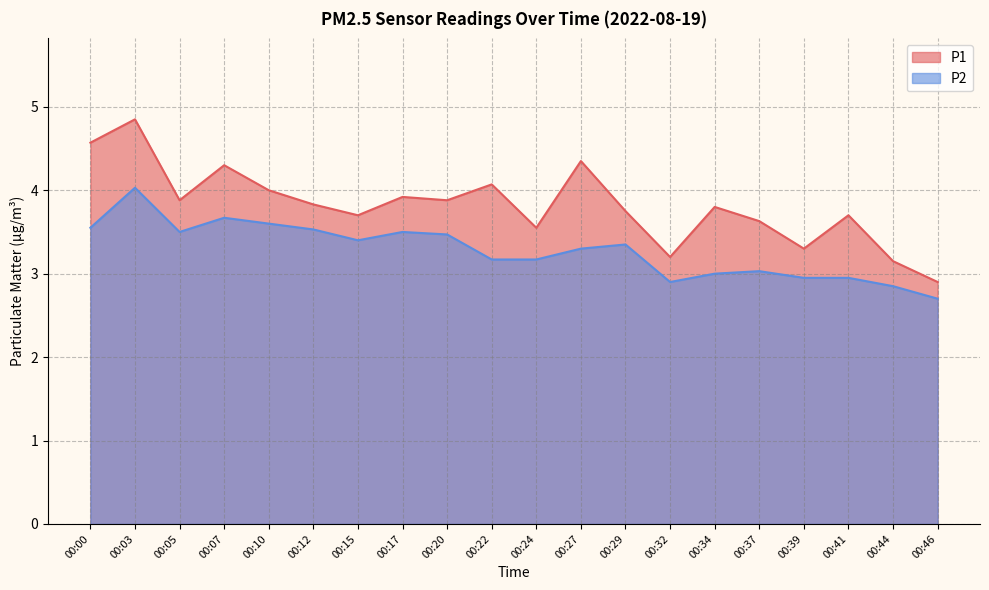

True or false: P2 and P1 intersect in this chart.

False